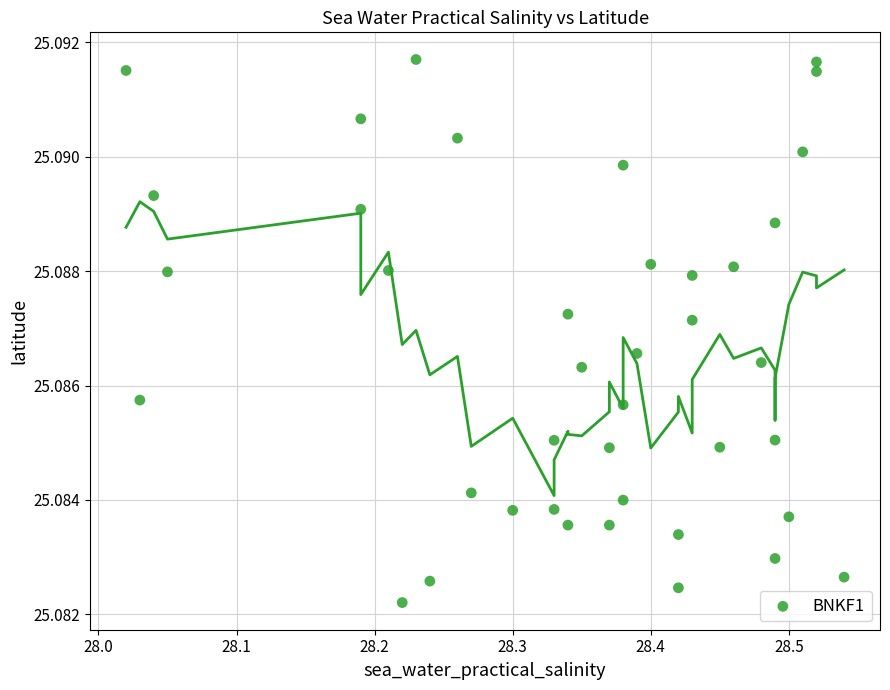

What is the range of X values (max minus min)?

0.5